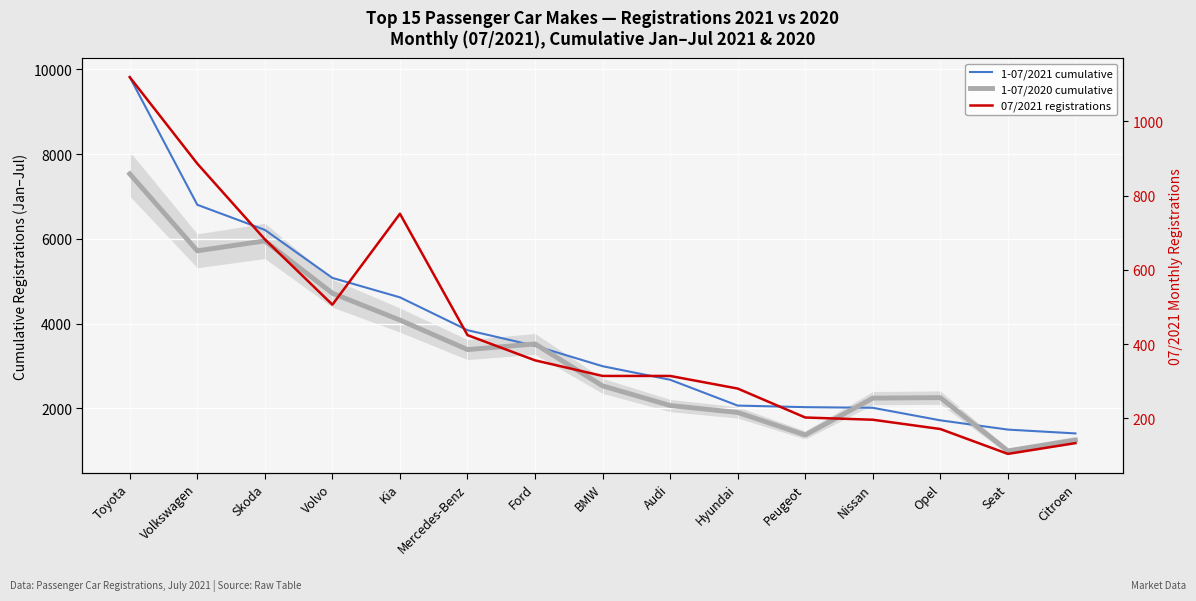

How many values in the 07/2021 registrations series exceed 314?

7